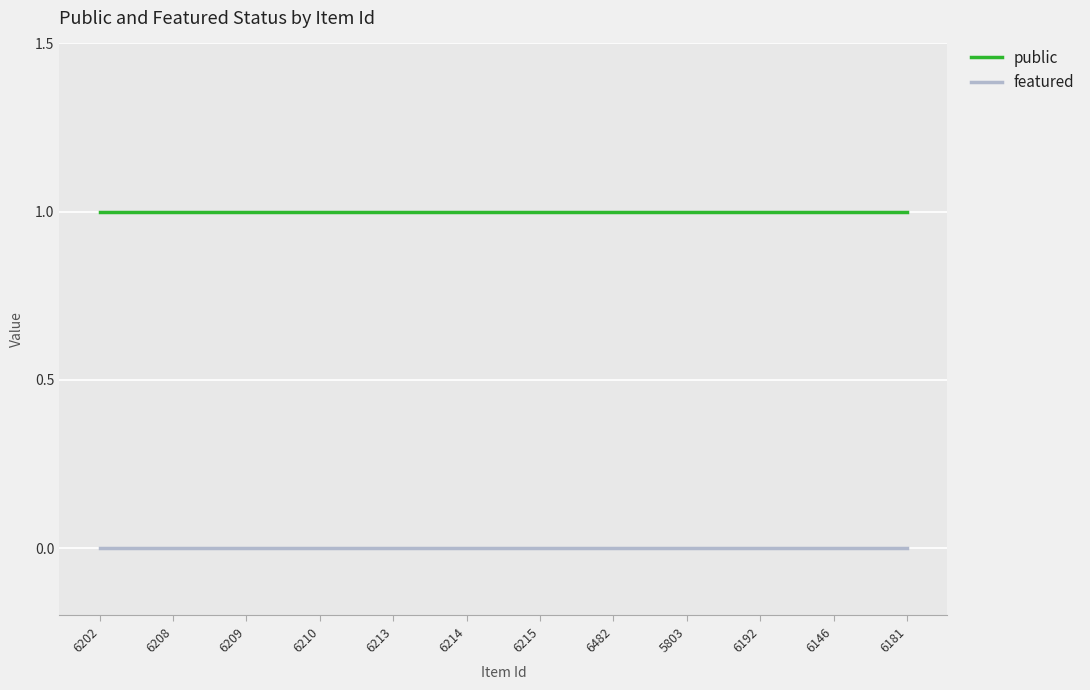

What position from the left is 5803?

9